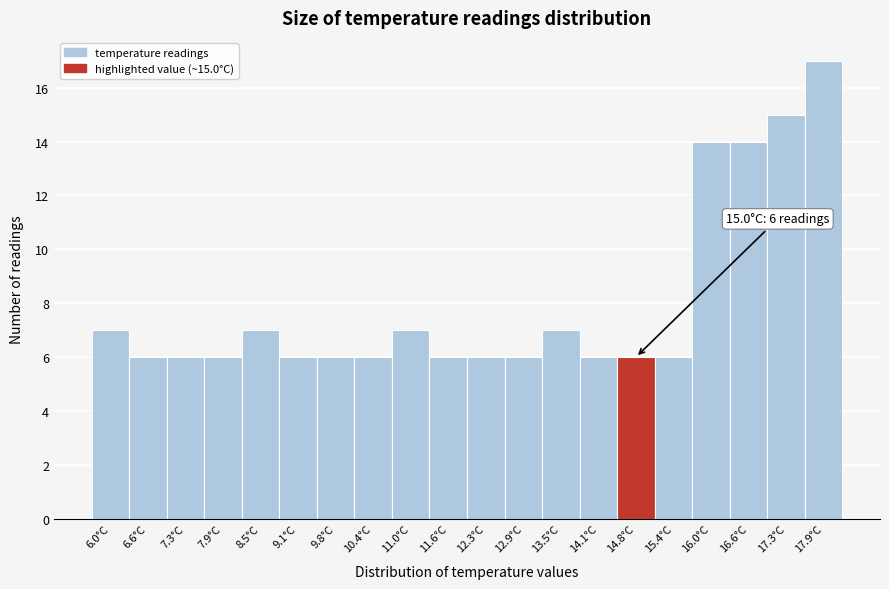

Which range on the x-axis has the tallest bar?

17.6 to 18.2